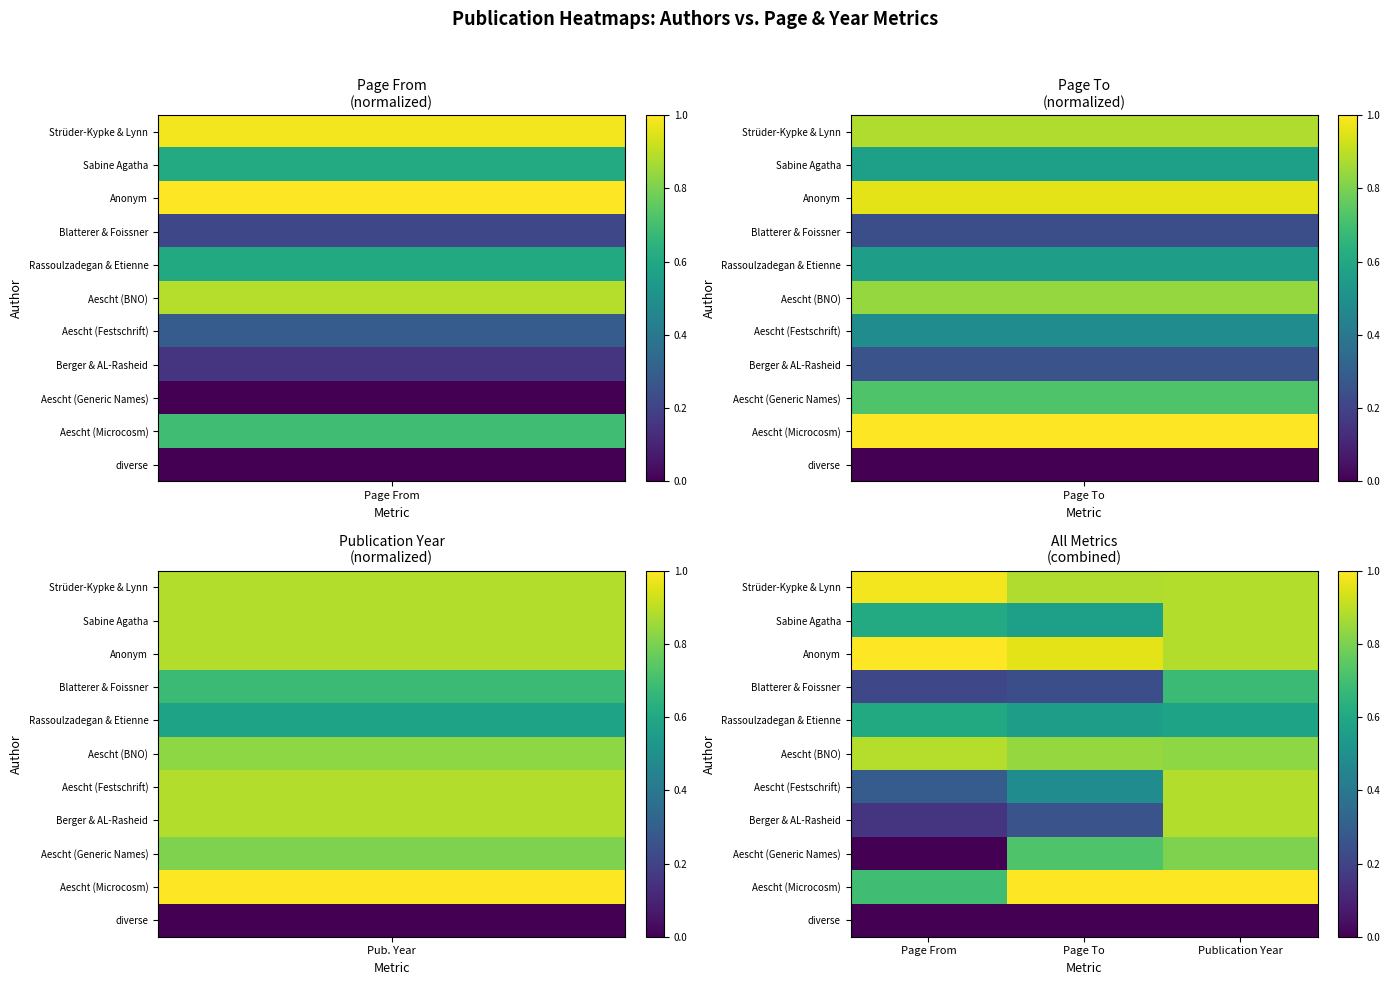

What is the greatest value displayed?

1.0